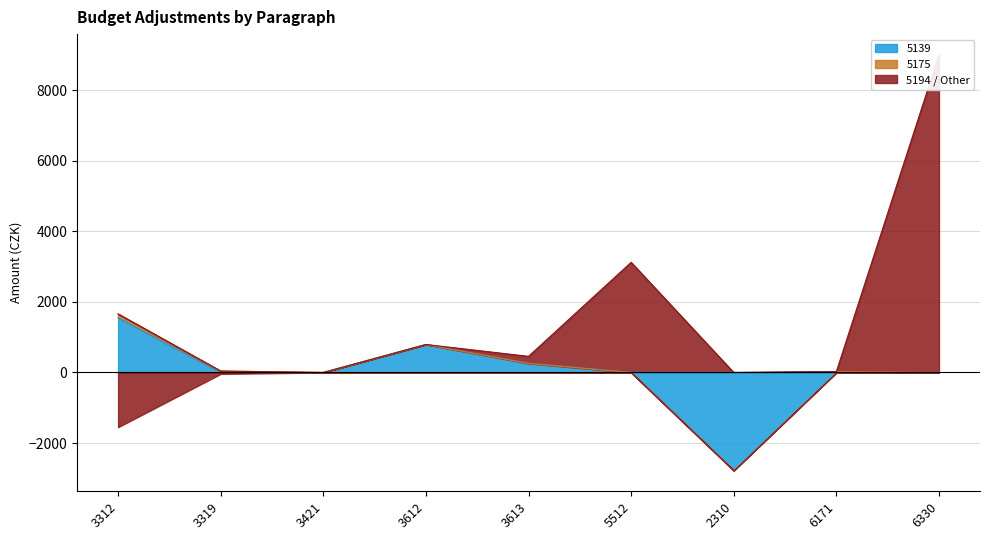

How many values in the 5139 series exceed 0?

3